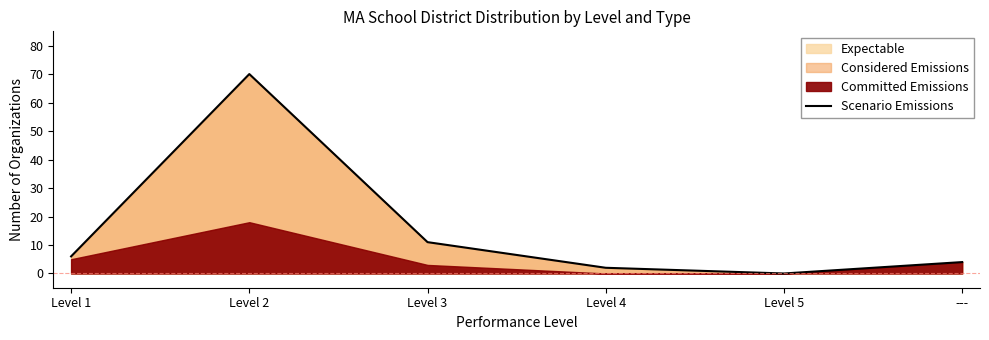

What is the average value?

16